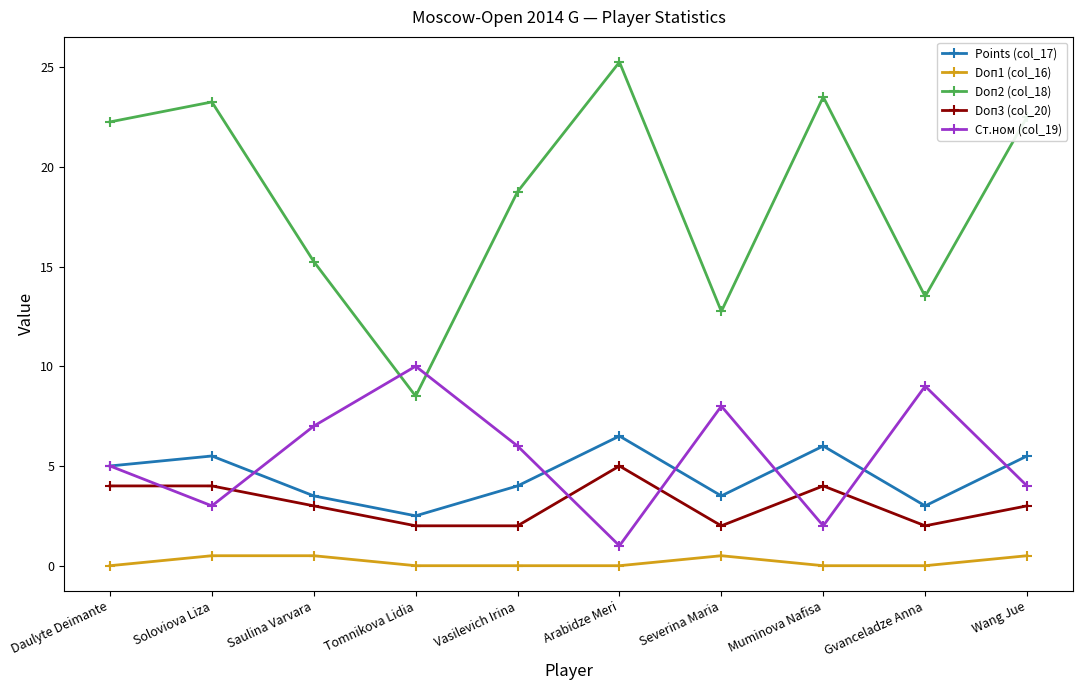

Which series has the largest total across all categories?

Doп2 (col_18)